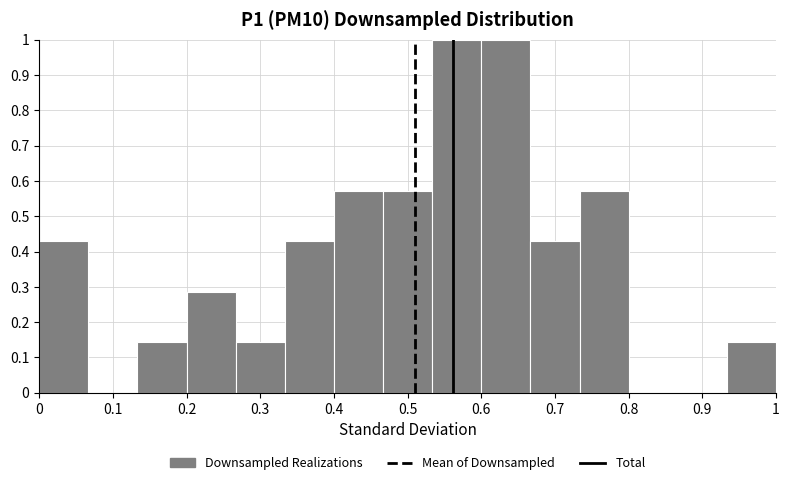

Reading left to right, transcribe this chart: for each bar, give the range it covers on the x-axis and its height. Neither the bar edges nor the heights are printed on the chart, so give them approximately, as read against the axes.

0.00 to 0.07: 0.43
0.07 to 0.13: 0
0.13 to 0.20: 0.14
0.20 to 0.27: 0.29
0.27 to 0.33: 0.14
0.33 to 0.40: 0.43
0.40 to 0.47: 0.57
0.47 to 0.53: 0.57
0.53 to 0.60: 1.00
0.60 to 0.67: 1.00
0.67 to 0.73: 0.43
0.73 to 0.80: 0.57
0.80 to 0.87: 0
0.87 to 0.93: 0
0.93 to 1.00: 0.14